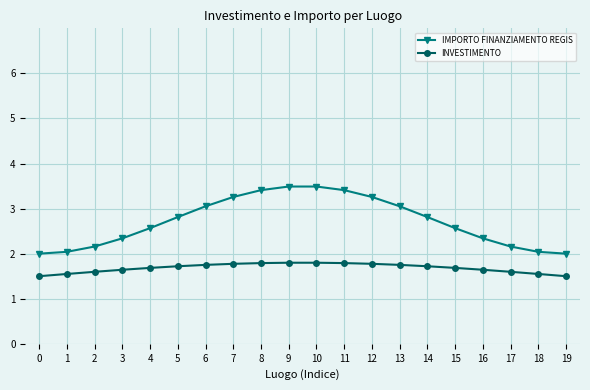

Reading left to right, list all the values displayed in this chart.

IMPORTO FINANZIAMENTO REGIS: 2.0	2.0	2.2	2.3	2.6	2.8	3.1	3.3	3.4	3.5	3.5	3.4	3.3	3.1	2.8	2.6	2.3	2.2	2.0	2.0
INVESTIMENTO: 1.5	1.5	1.6	1.6	1.7	1.7	1.8	1.8	1.8	1.8	1.8	1.8	1.8	1.8	1.7	1.7	1.6	1.6	1.5	1.5